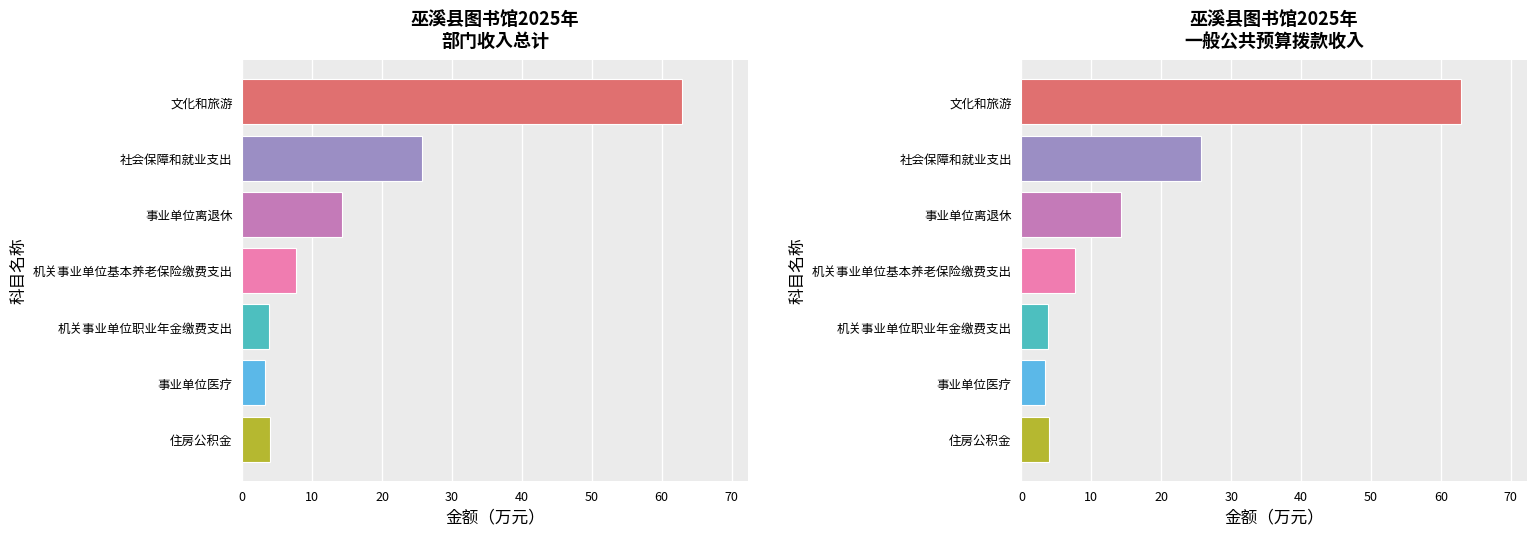

Reading left to right, transcribe all the data shown in this chart.

总计: 62.9	25.7	14.2	7.7	3.8	3.3	4.0
一般公共预算拨款收入: 62.9	25.7	14.2	7.7	3.8	3.3	4.0